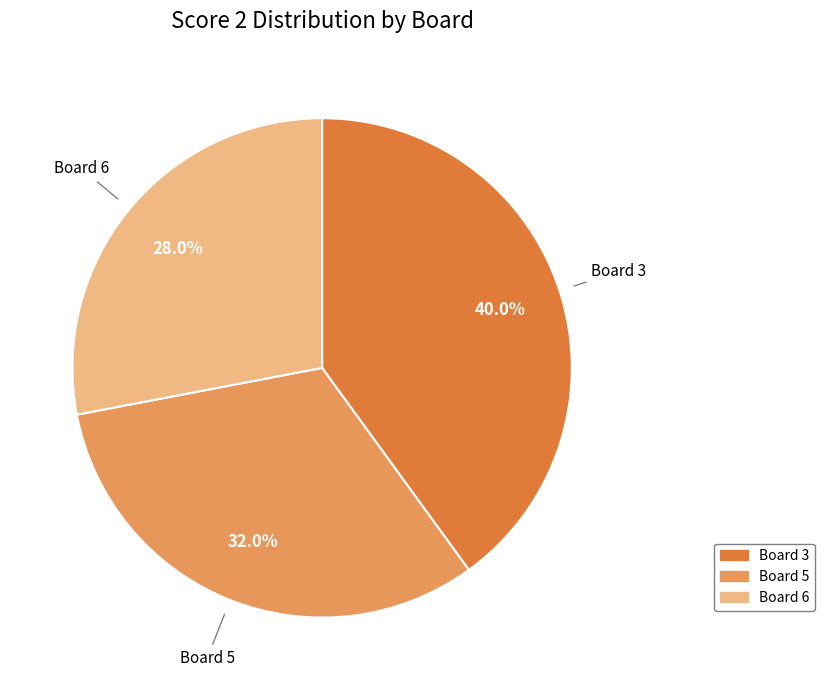

To the nearest percent, what is the difference between the largest and smallest slice percentages?

12%